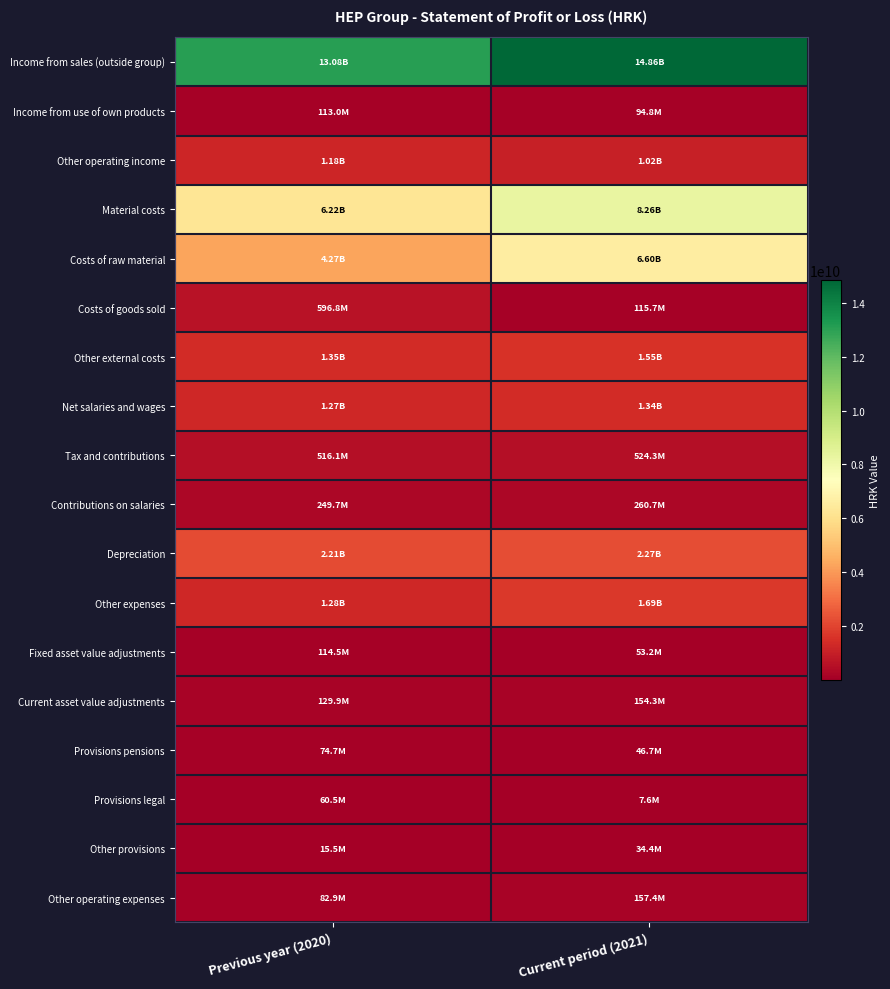

At how many categories does at least one series exceed 9942054626?

2